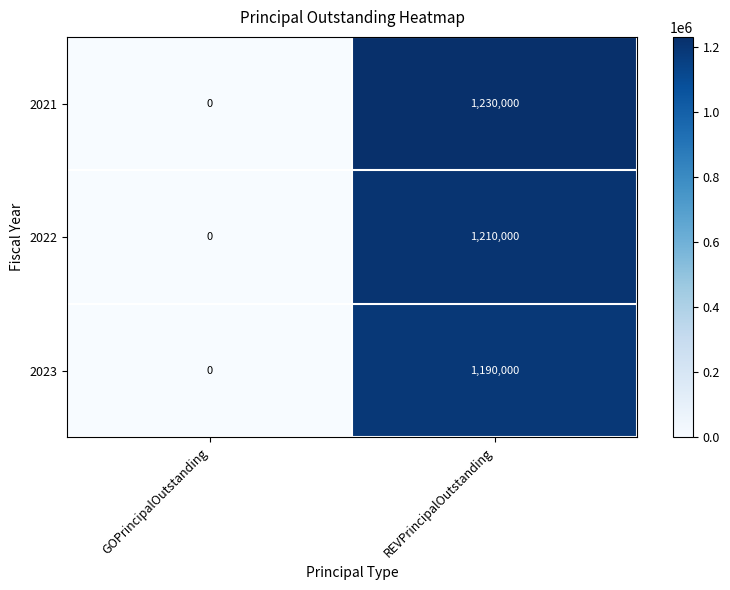

What is the sum of all 2022 values?

1210000